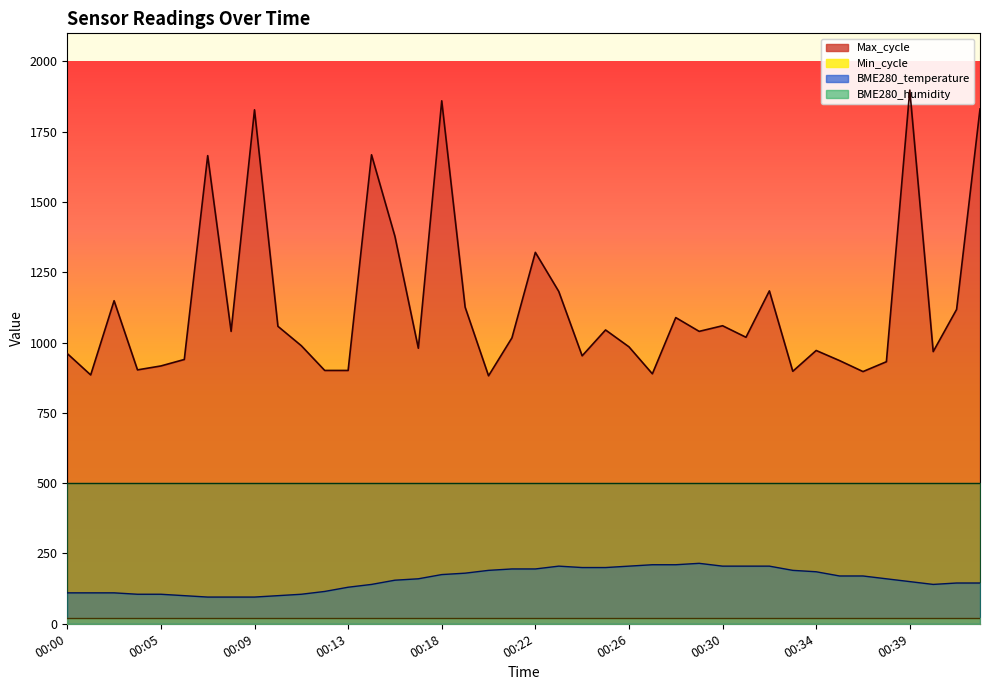

True or false: Max_cycle and BME280_temperature cross at least once.

False